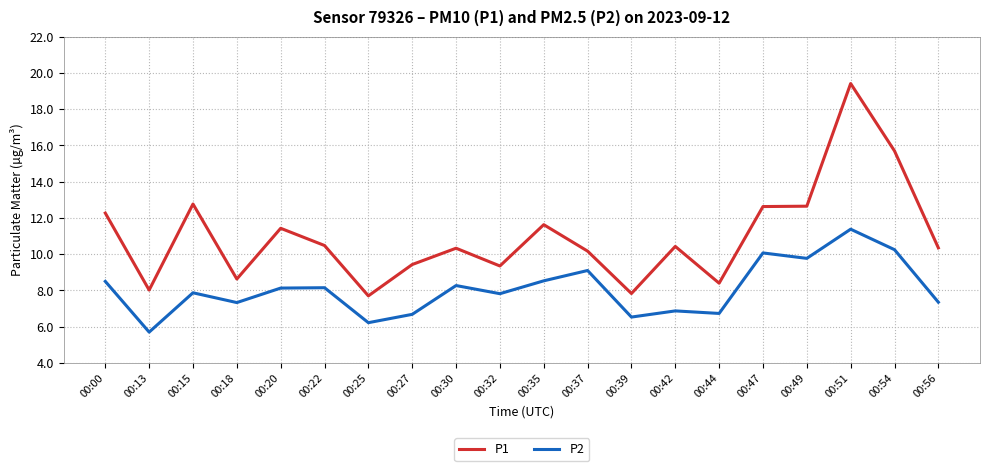

What are all the series names shown in the legend?

P1, P2